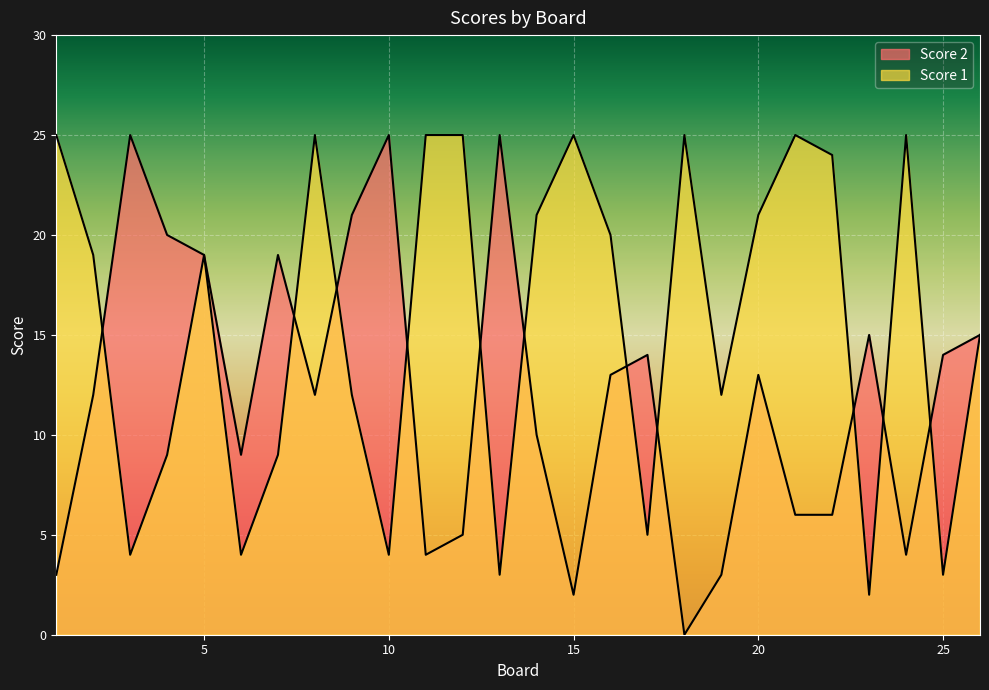

Rank the series by their maximum value, from lowest to highest.

Score 1, Score 2